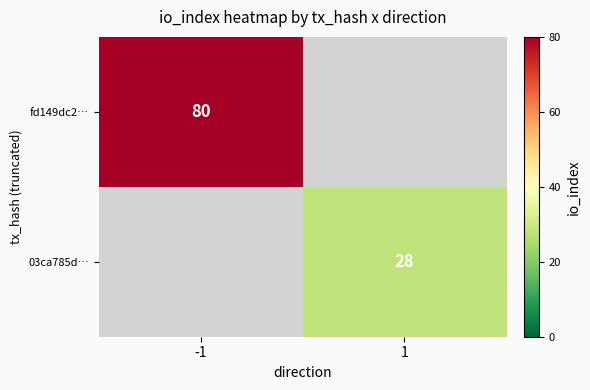

Is the value of 03ca785d… at 1 greater than the value of fd149dc2… at -1?

No